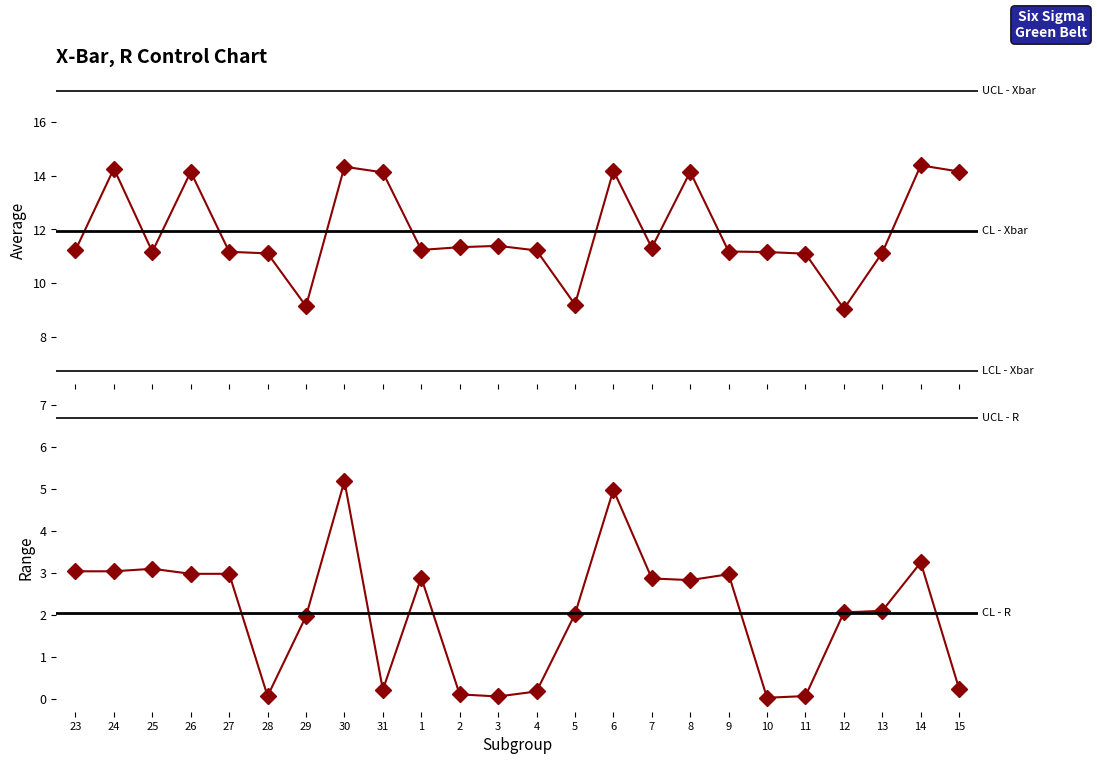

Does the chart display data point markers on the line(s)?

Yes